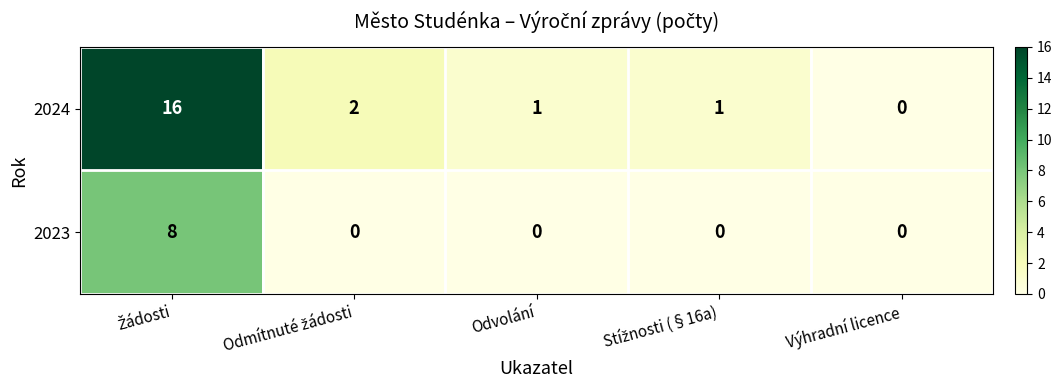

List the series in order of their peak value, lowest first.

2023, 2024